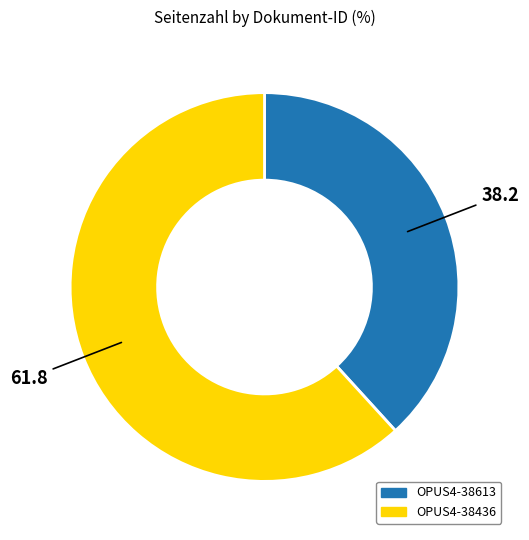

Is the sum of OPUS4-38613 and OPUS4-38436 greater than half?

Yes